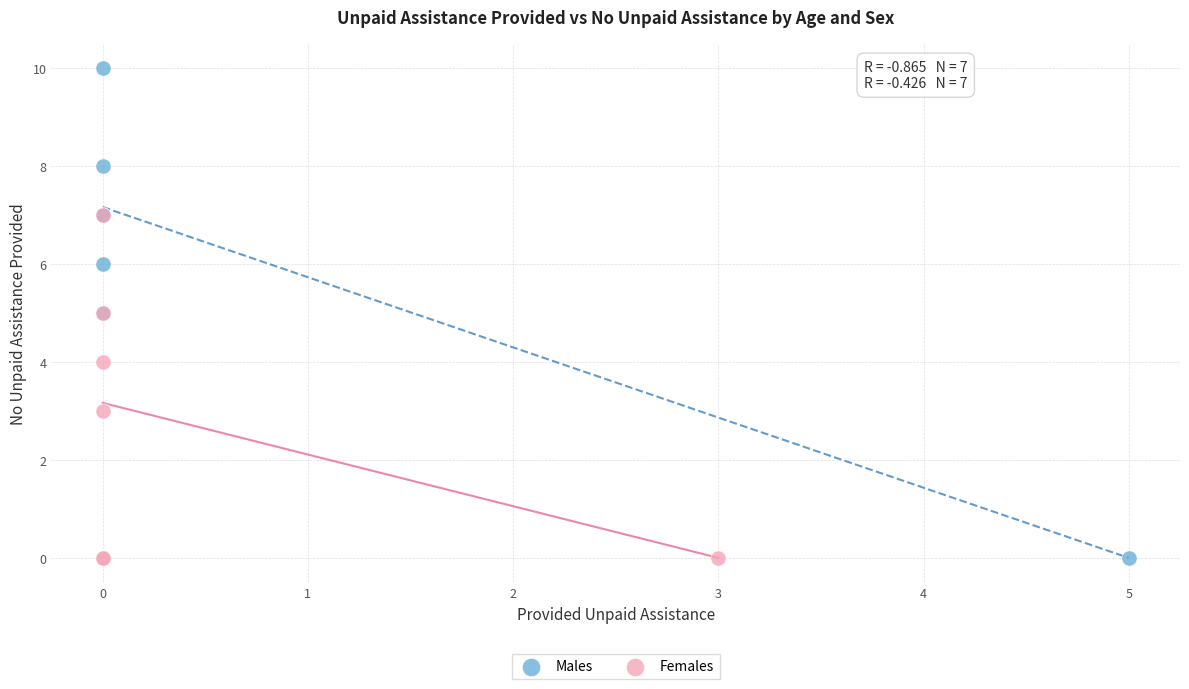

Which series has the largest Y range (max minus min)?

Males